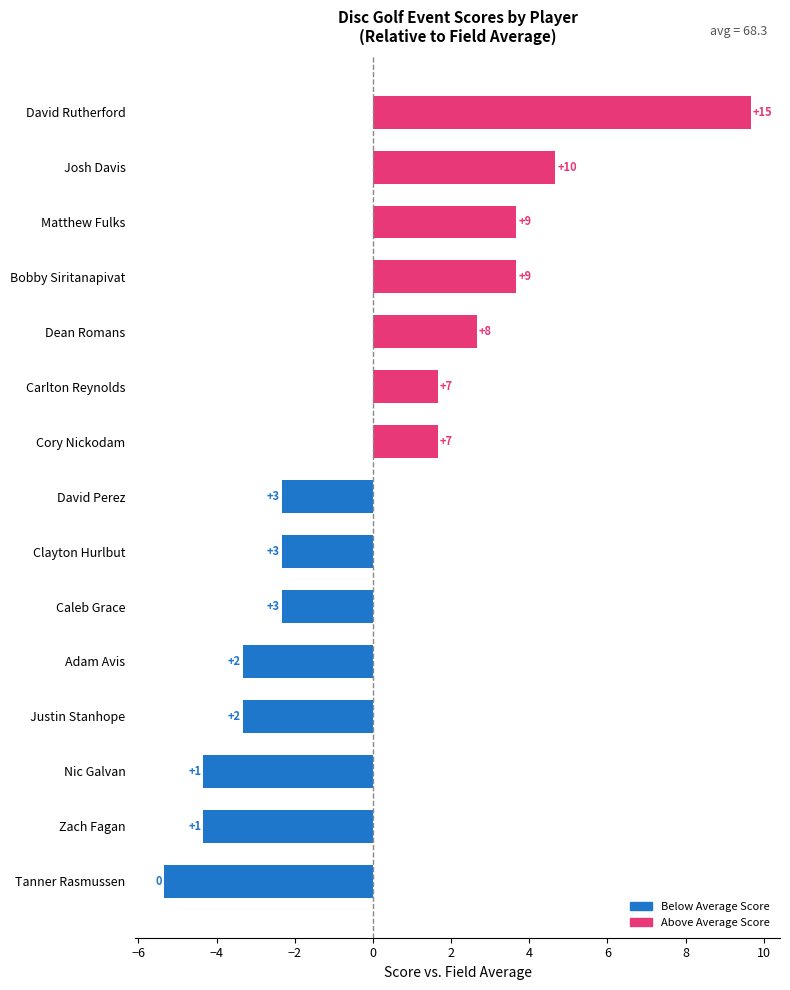

What is the difference between the second highest and minimum values?

10.0